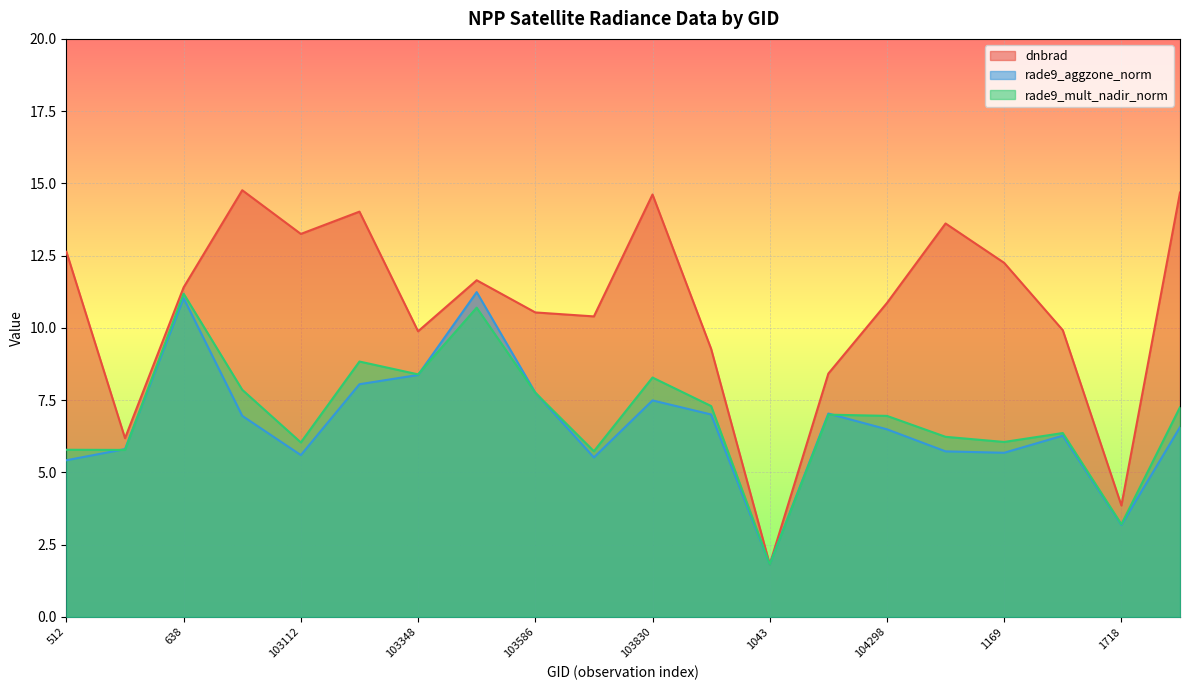

How many lines are shown in the chart?

3